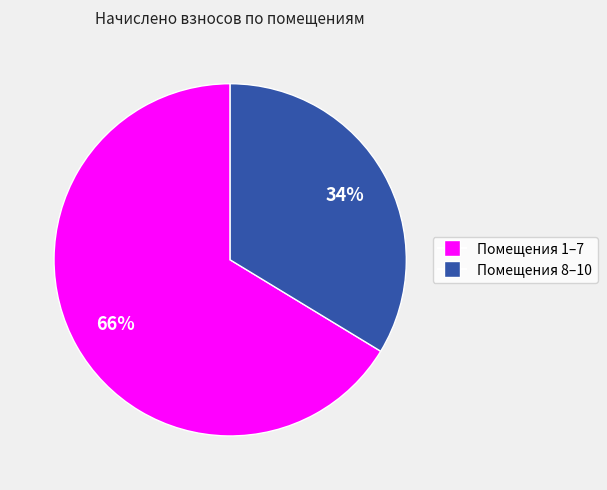

To the nearest percent, what is the average slice percentage?

50%